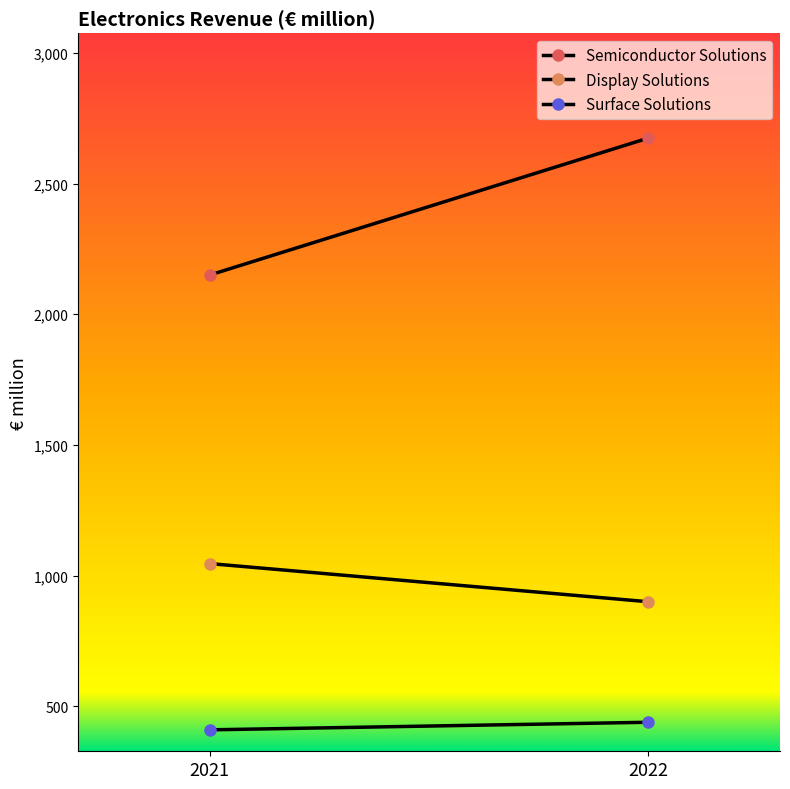

Reading right to left, extract all data points from this chart.

Semiconductor Solutions: 2674	2150
Display Solutions: 900	1046
Surface Solutions: 439	410